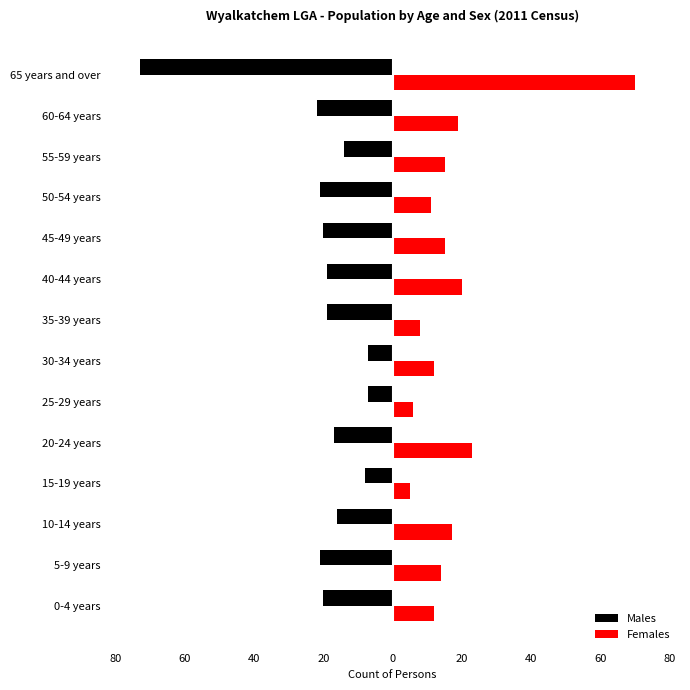

List the series in order of their overall mean, lowest first.

Males, Females